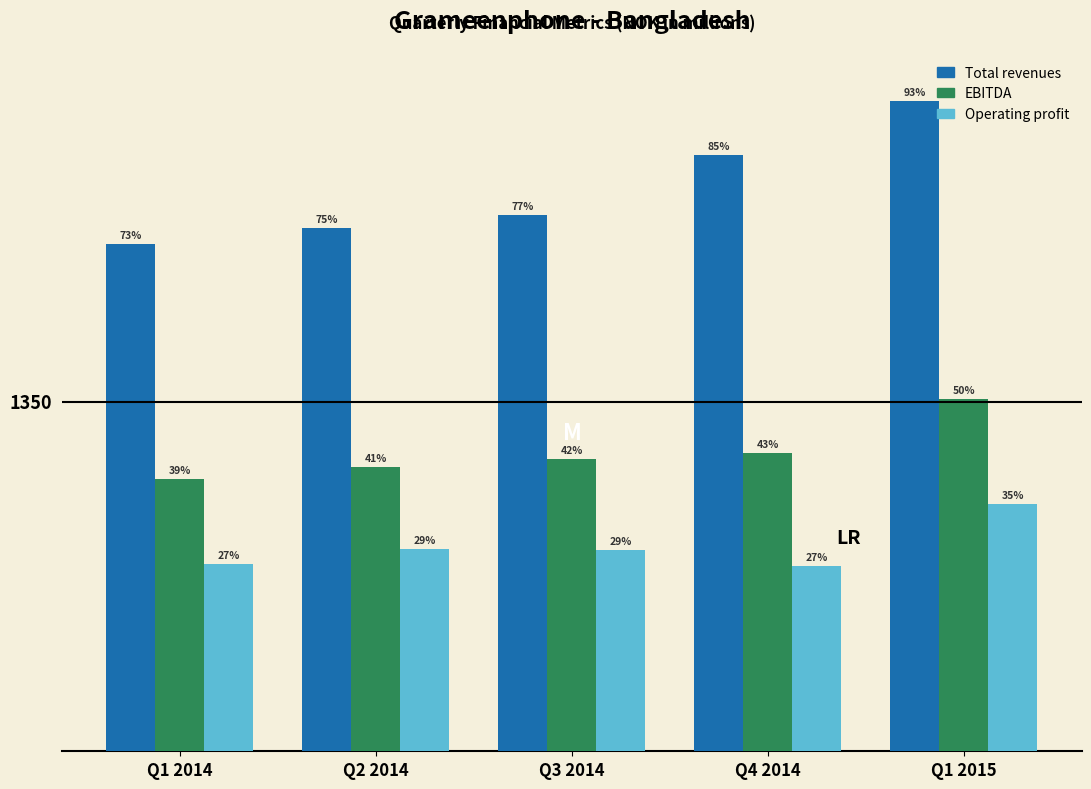

Does the chart contain any negative values?

No